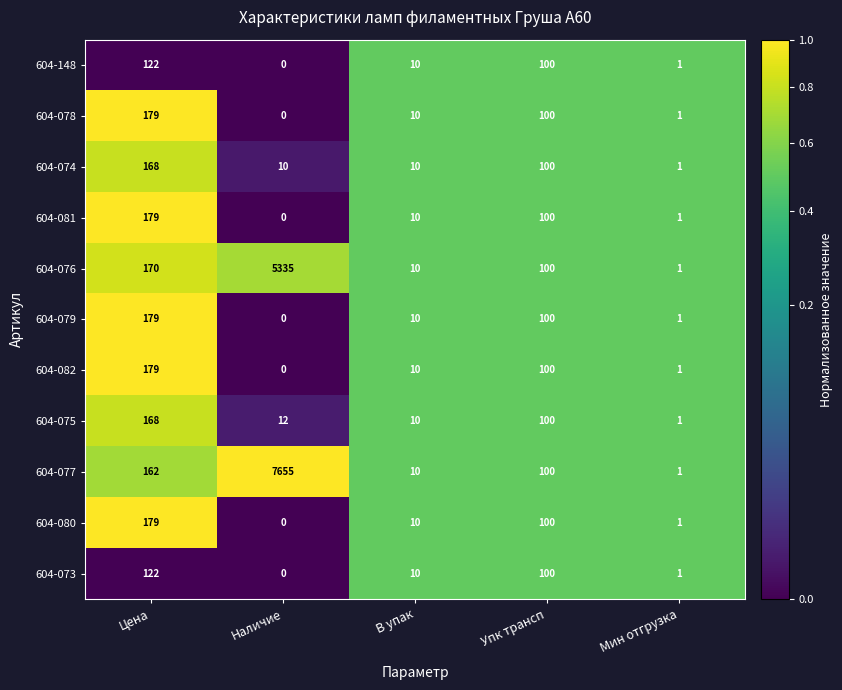

True or false: 604-079 has a value of 2 at Мин отгрузка.

False